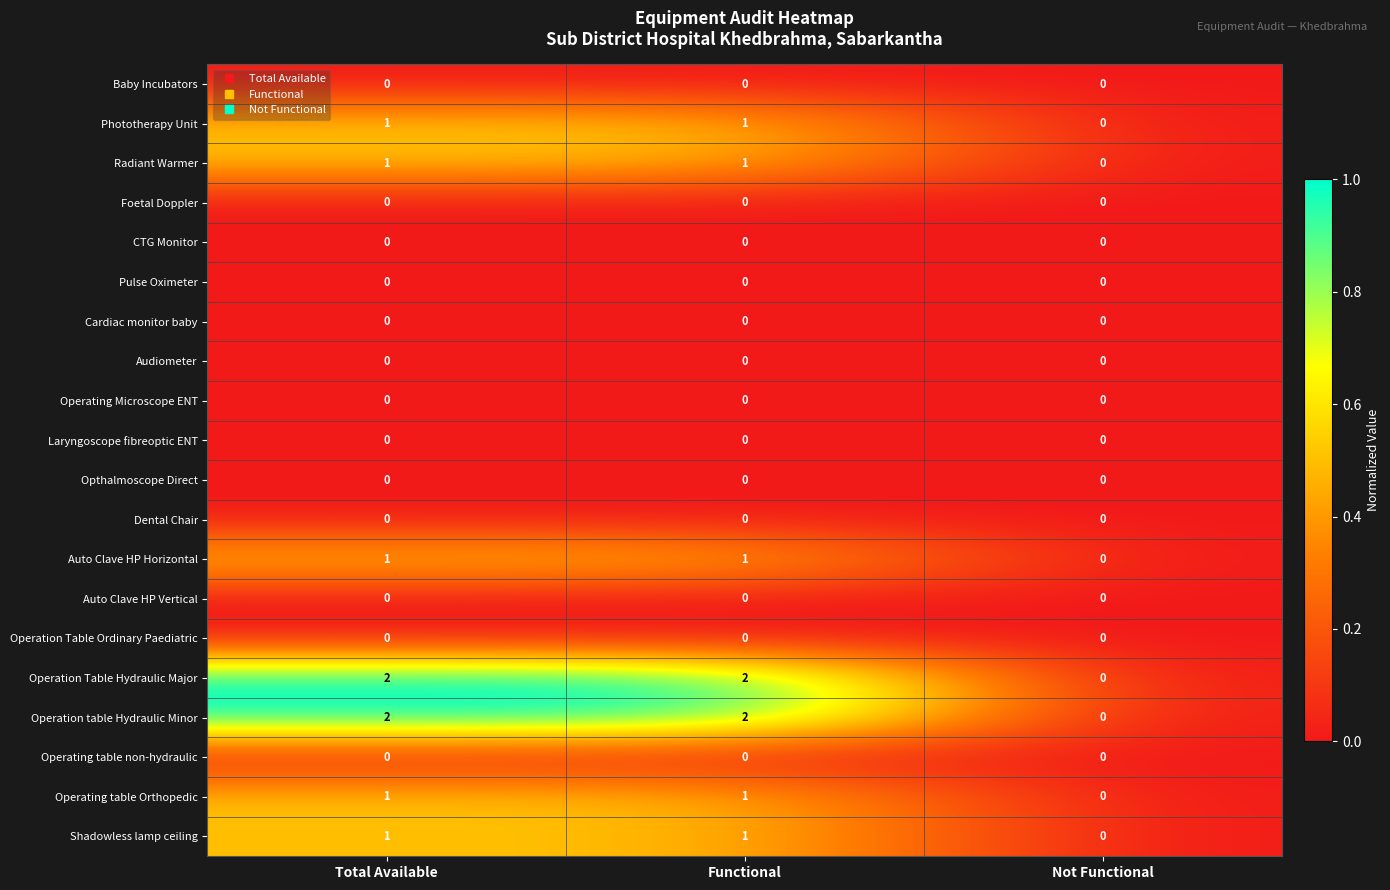

What is the spread (max minus min) of values at Functional?

2